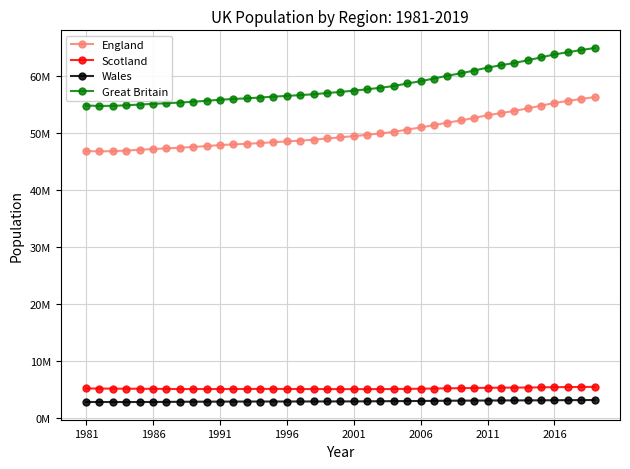

At how many categories does at least one series exceed 15070855?

39